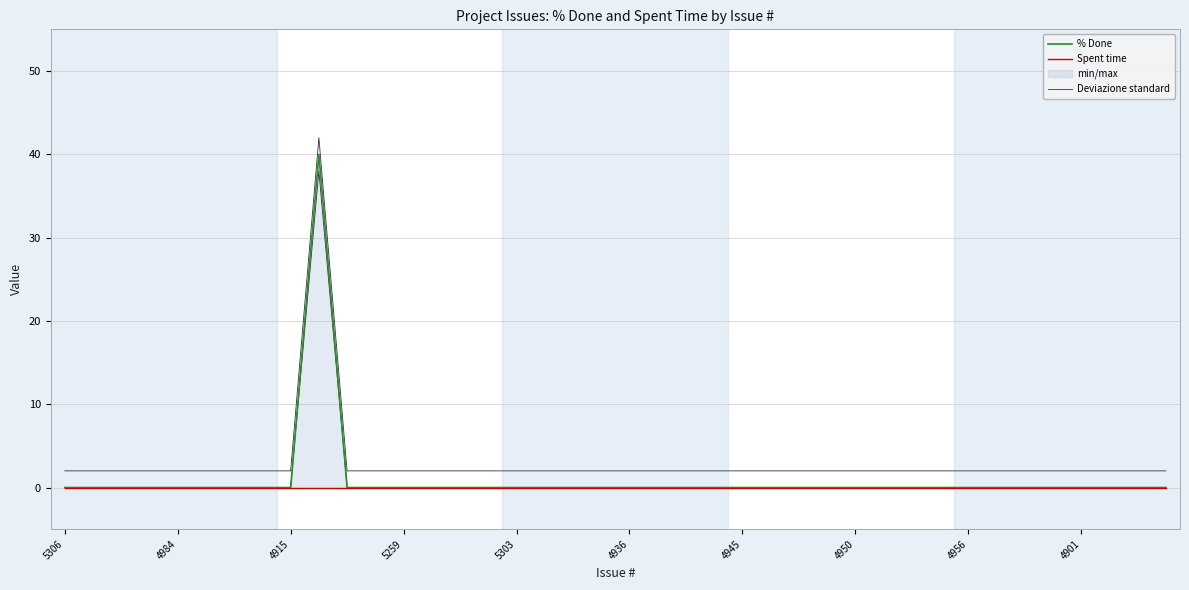

How many interior local peaks does the % Done series have?

1